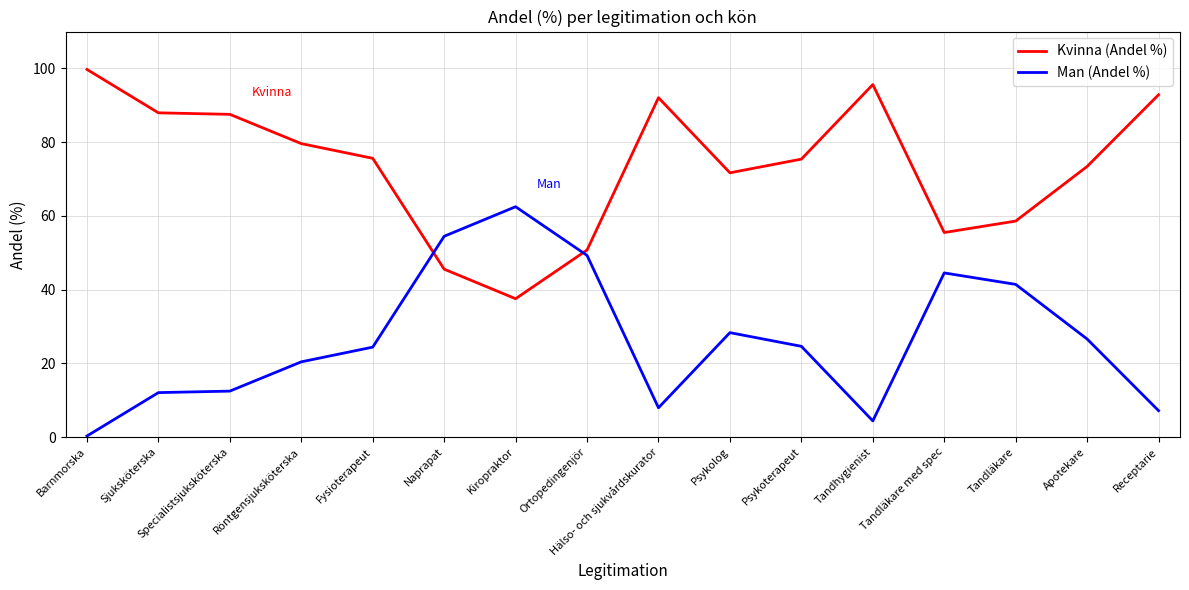

List the series in order of their peak value, highest first.

Kvinna (Andel %), Man (Andel %)